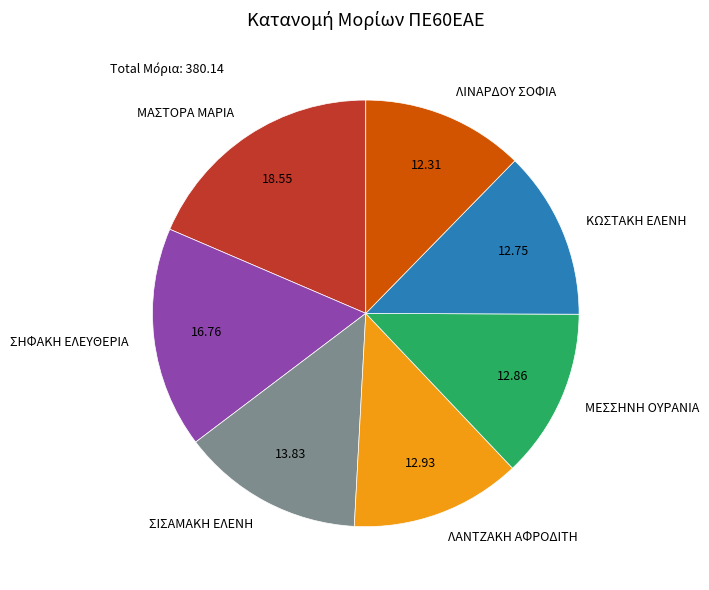

How many segments does this pie chart have?

7